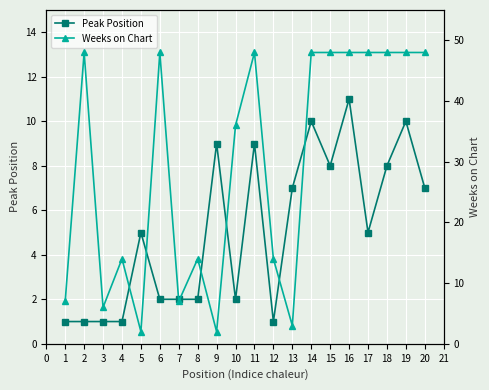

True or false: Peak Position has more than 2 points higher than both neighbors.

True